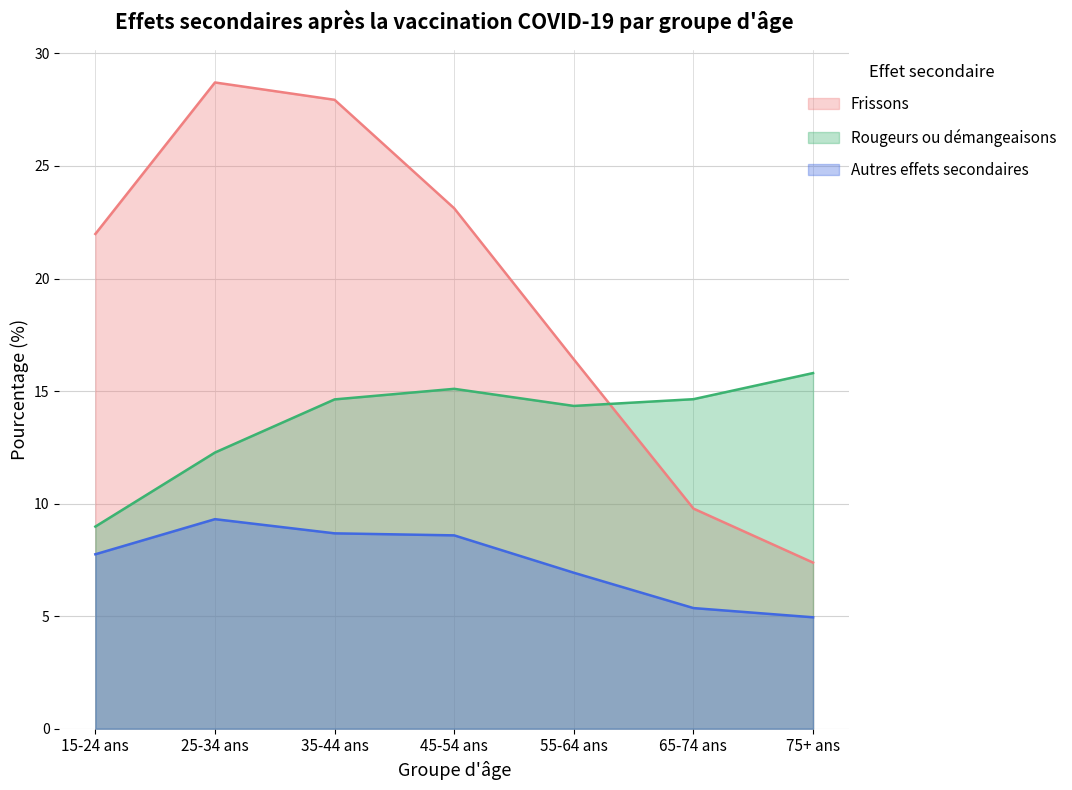

Which series has the widest spread of values?

Frissons